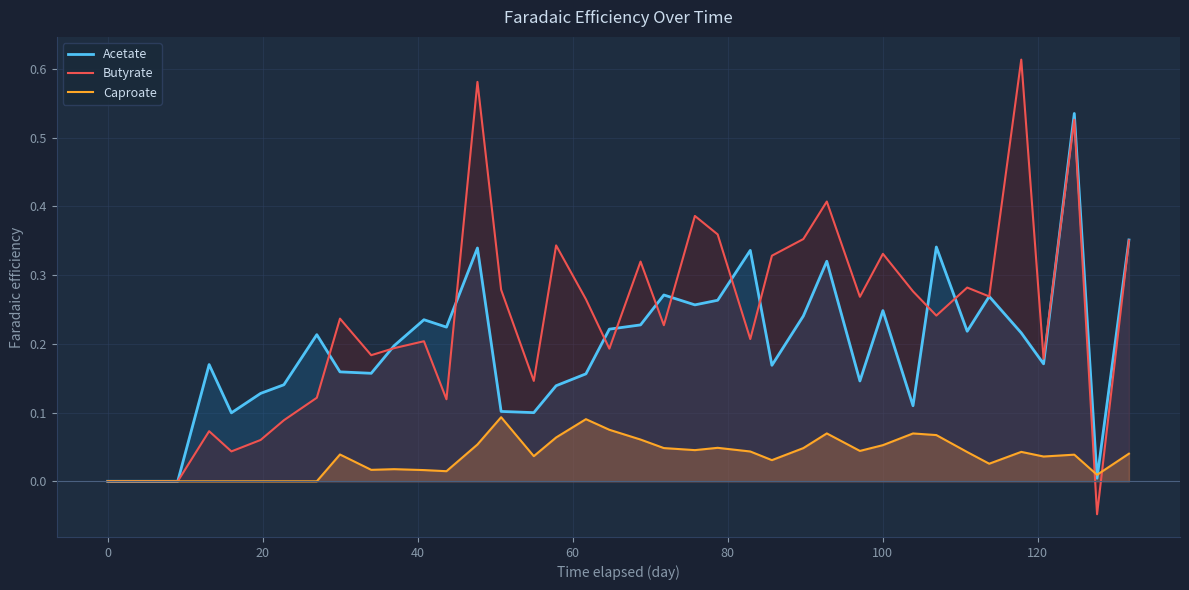

Which series has the widest spread of values?

Butyrate